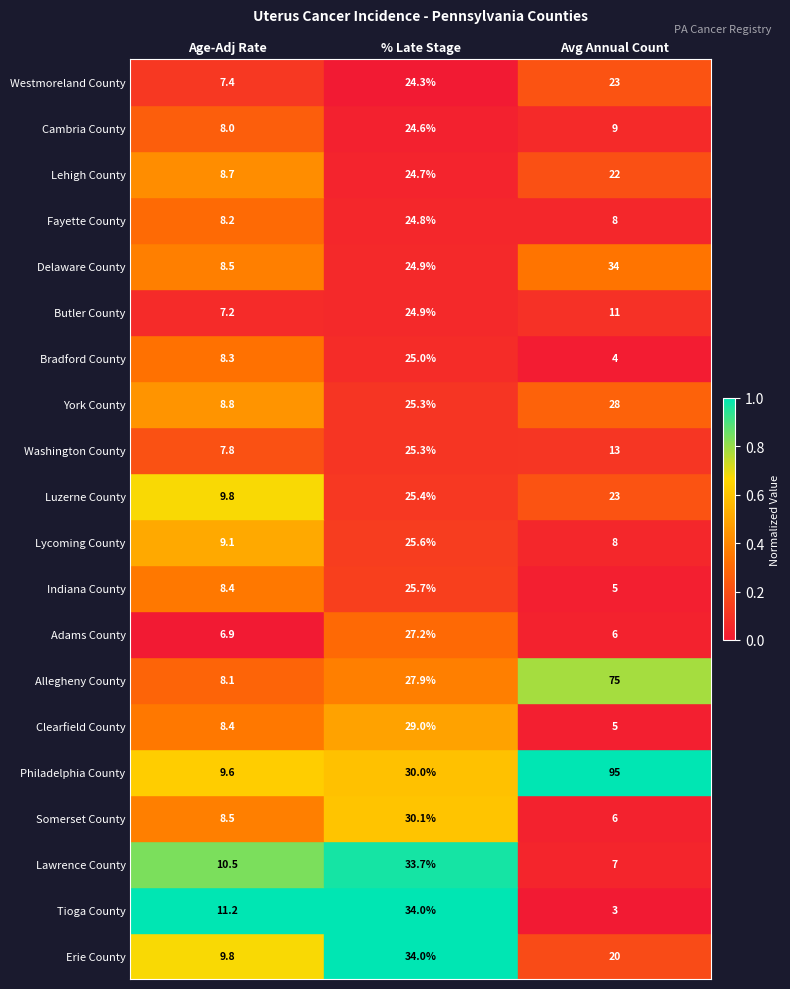

Which series has the largest range (max minus min)?

Philadelphia County